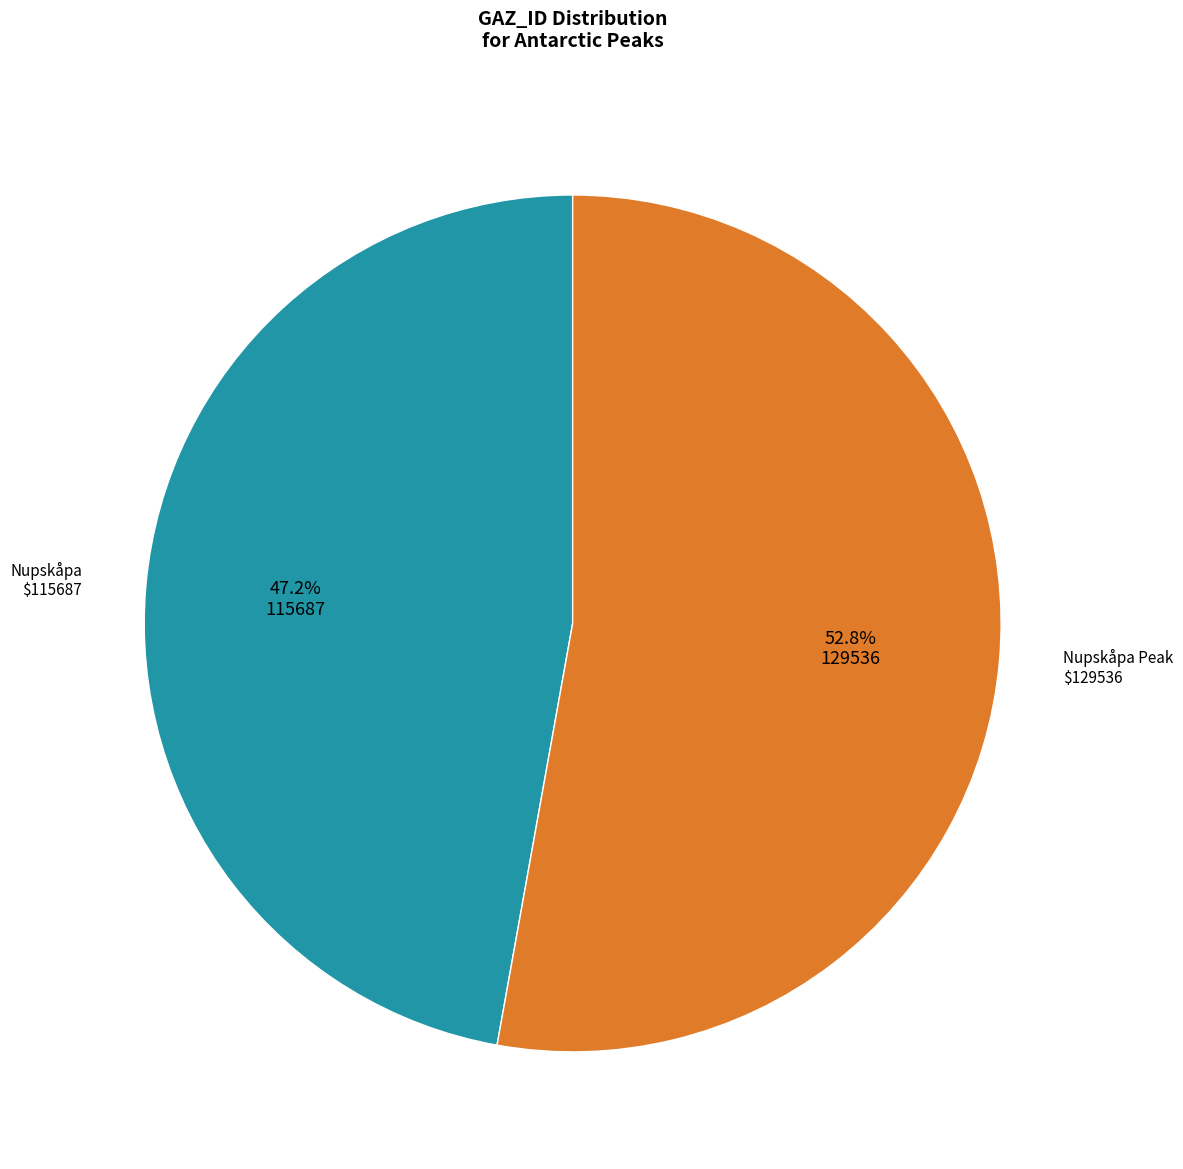

Is there a majority slice in this chart?

Yes